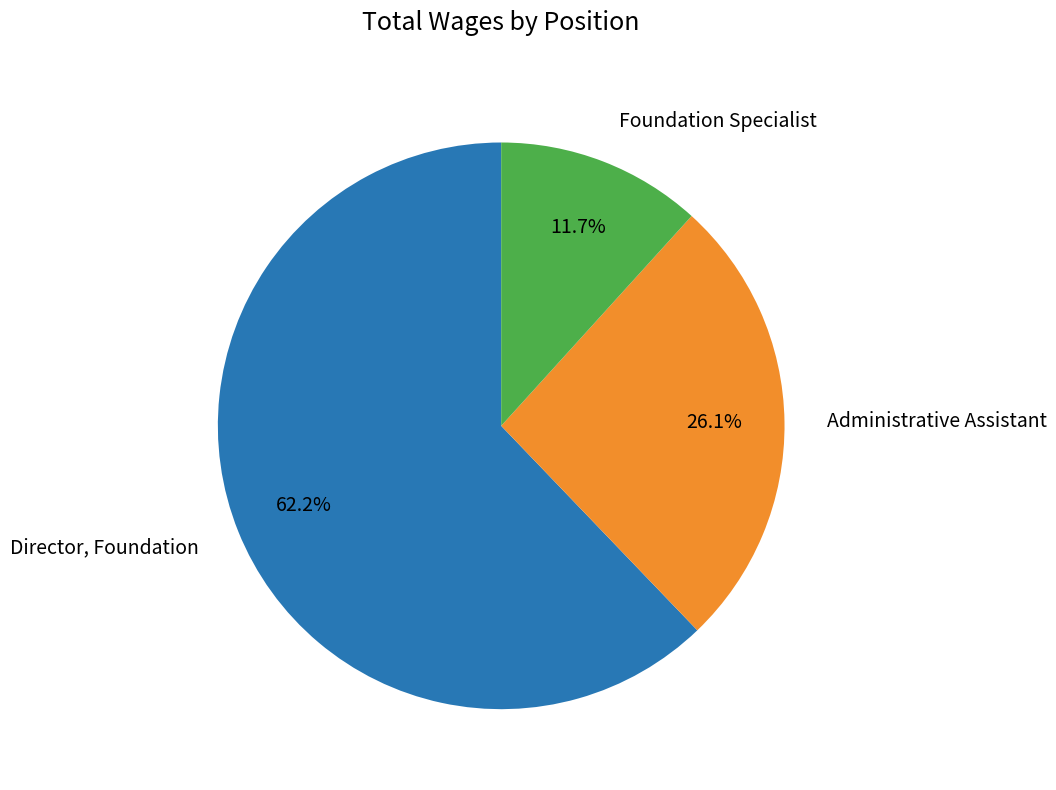

Which category has the biggest portion of the pie?

Director, Foundation